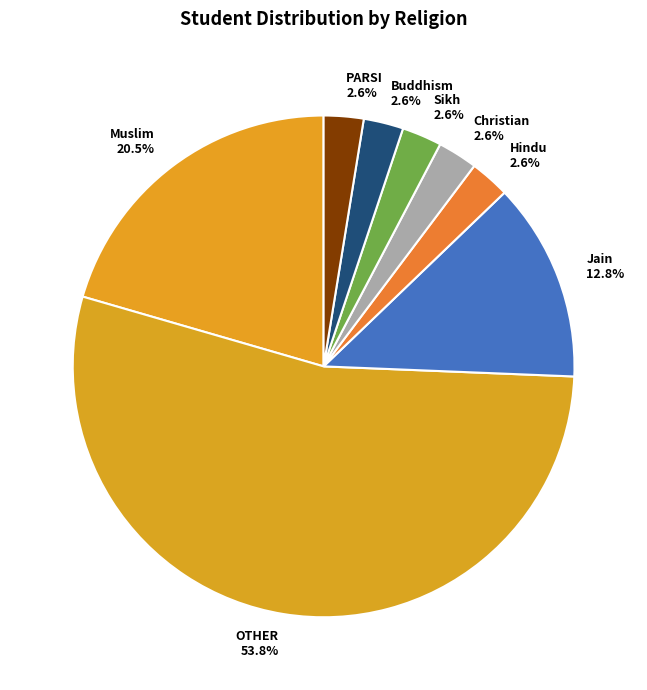

To the nearest percent, what is the difference between the largest and smallest slice percentages?

51%